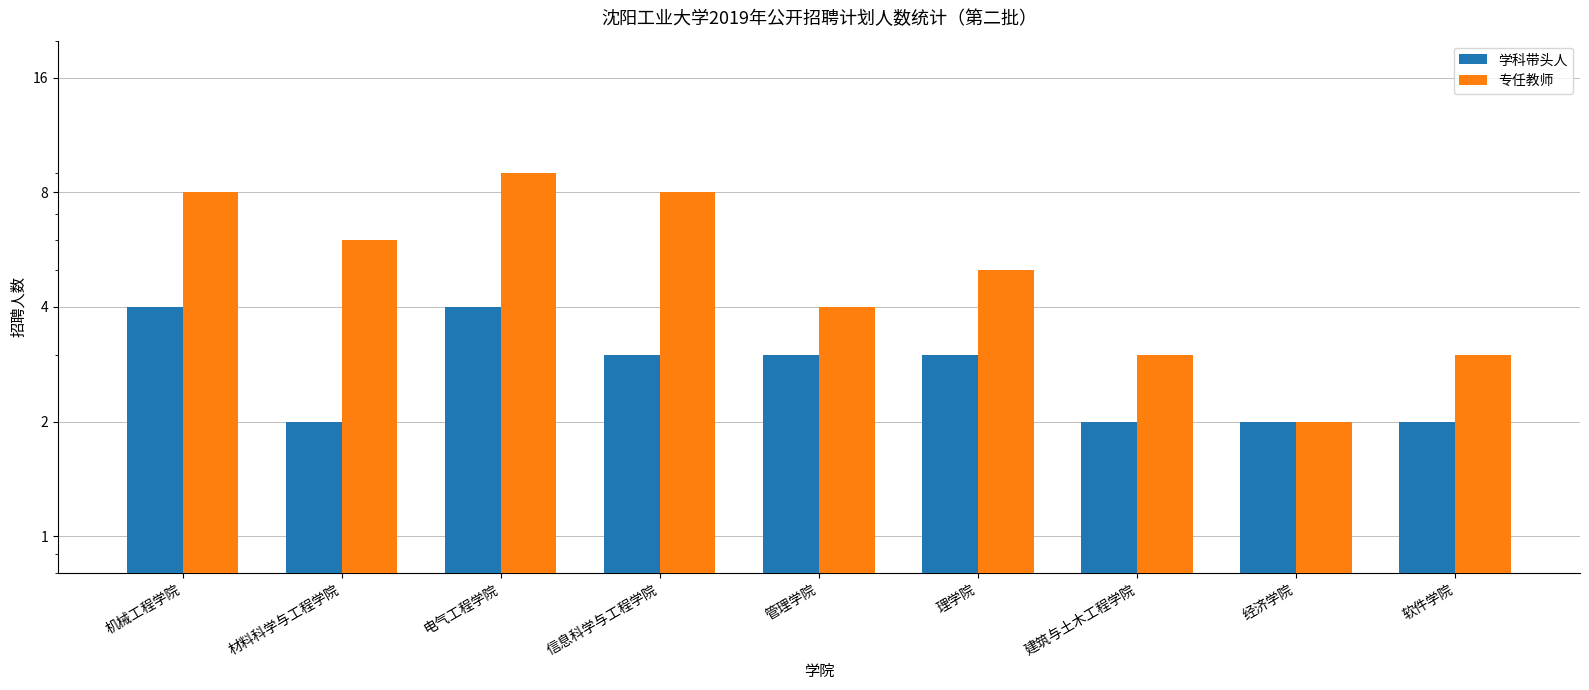

Between 经济学院 and 软件学院, which is larger?

经济学院